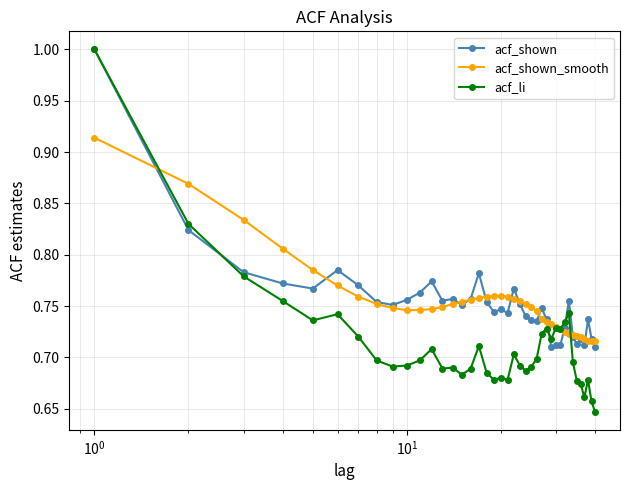

True or false: acf_shown has more than 0 interior local peaks.

True